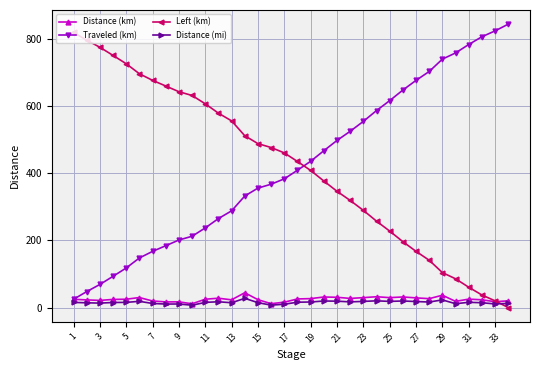

True or false: Distance (mi) and Left (km) intersect in this chart.

True